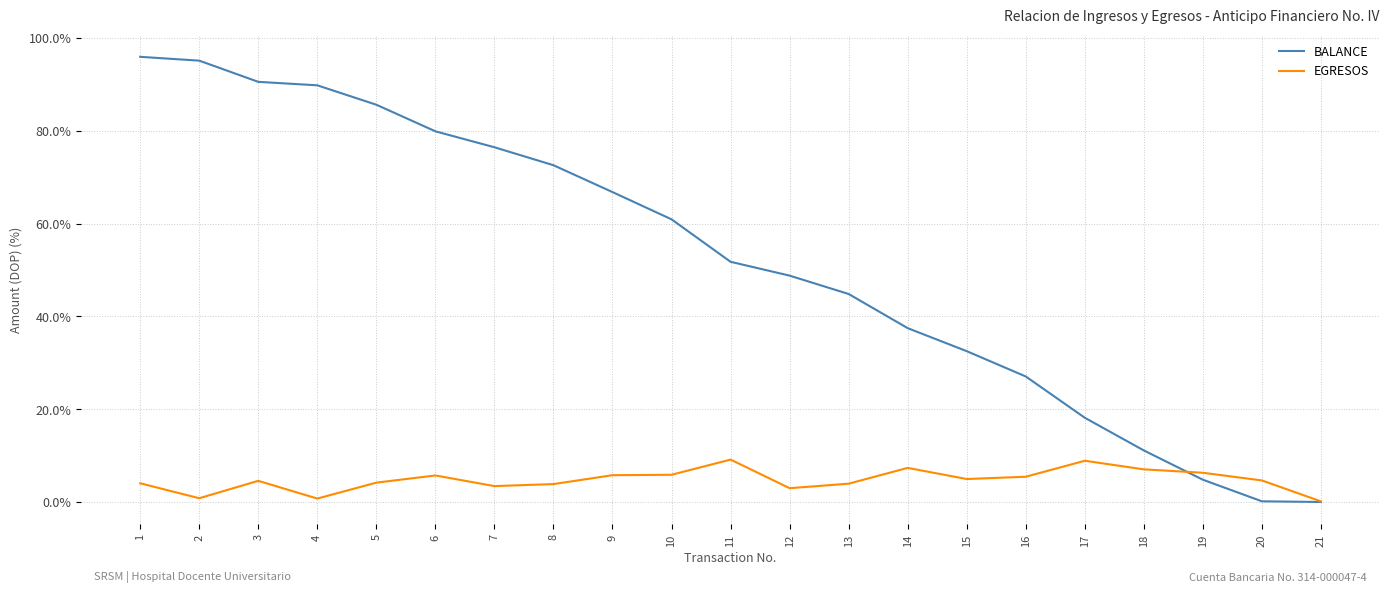

What is the total value across all series at 7?

79.9